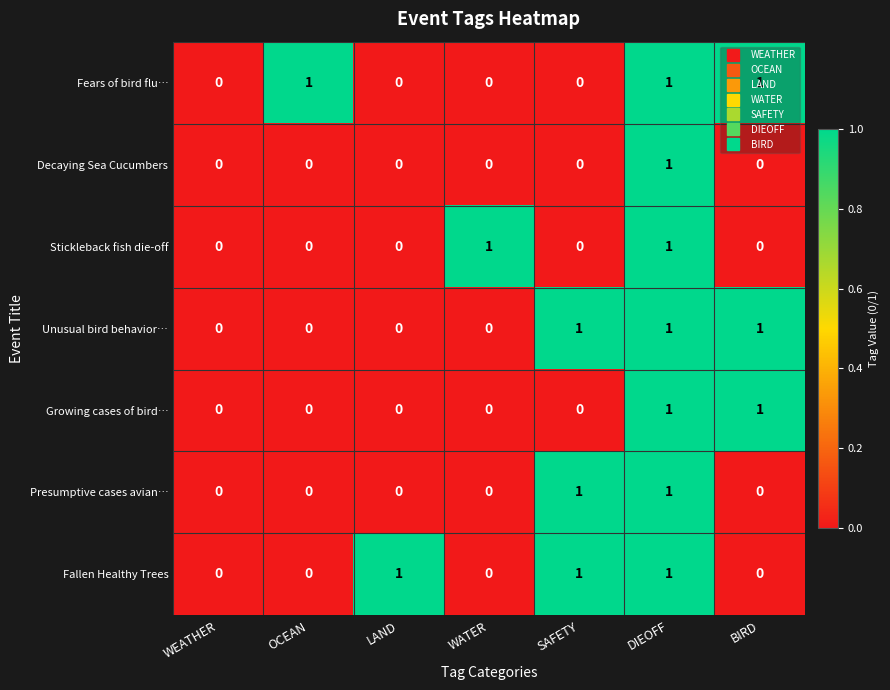

What is the sum of all Fallen Healthy Trees values?

3